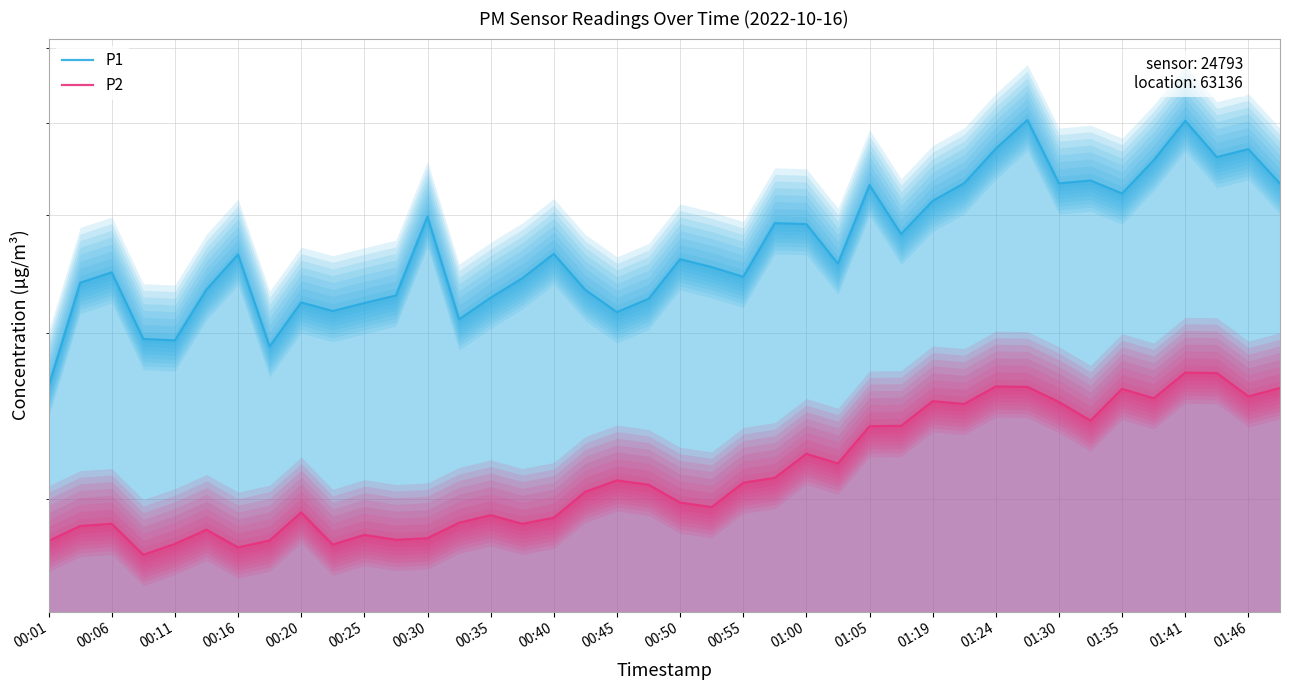

What is the difference between the maximum and minimum values in the P1 series?

24.0